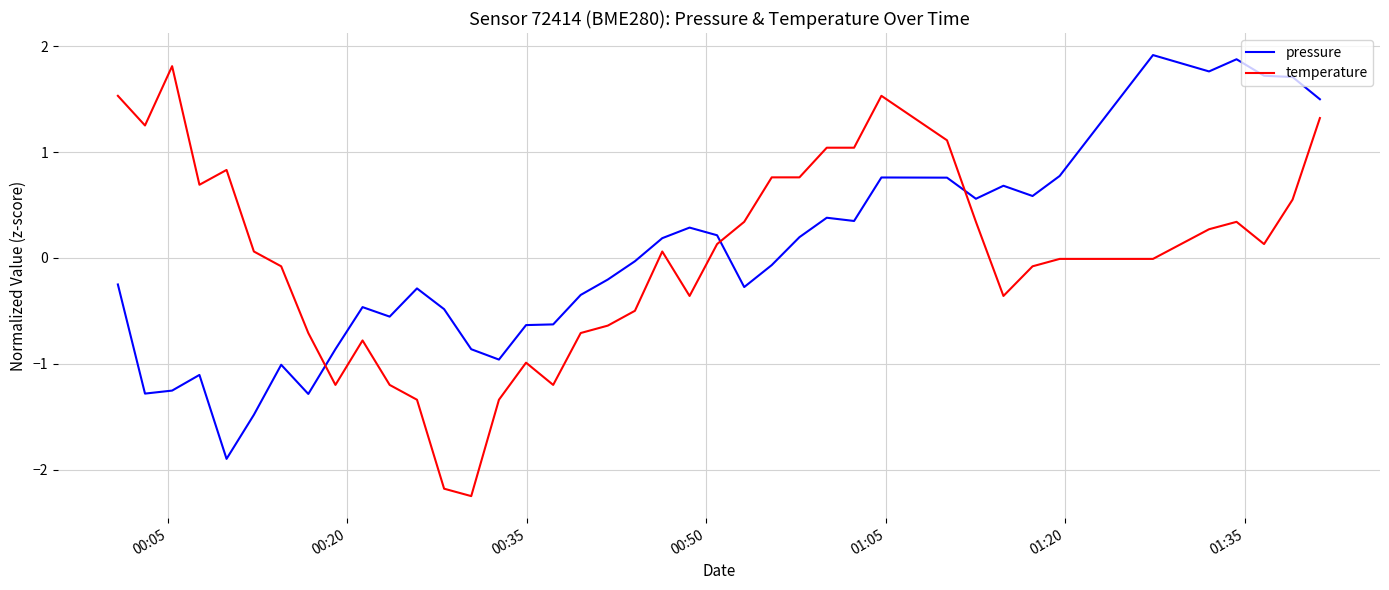

After their last crossing, which series has the higher values: pressure or temperature?

pressure